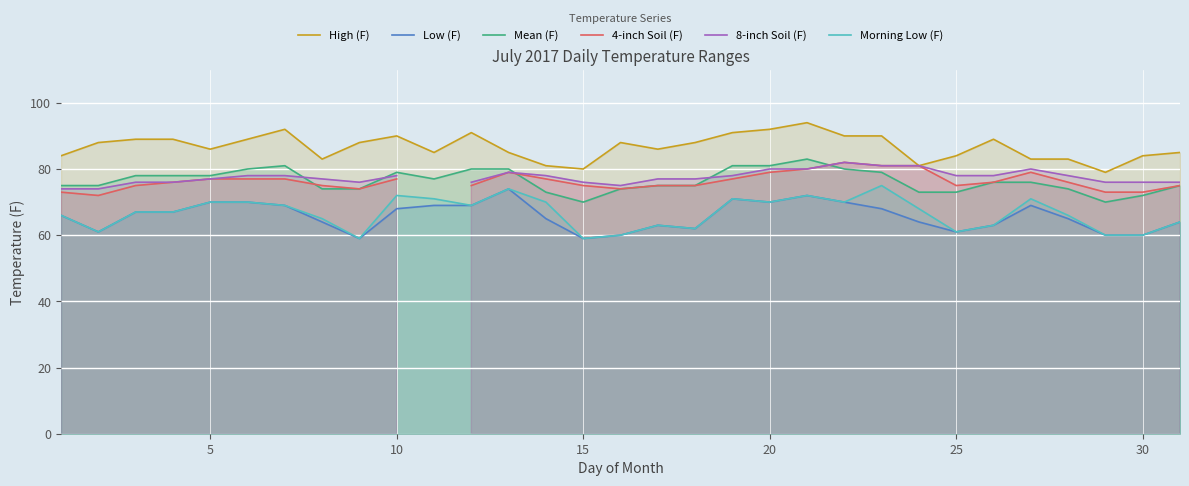

True or false: Mean (F) and Low (F) intersect in this chart.

False